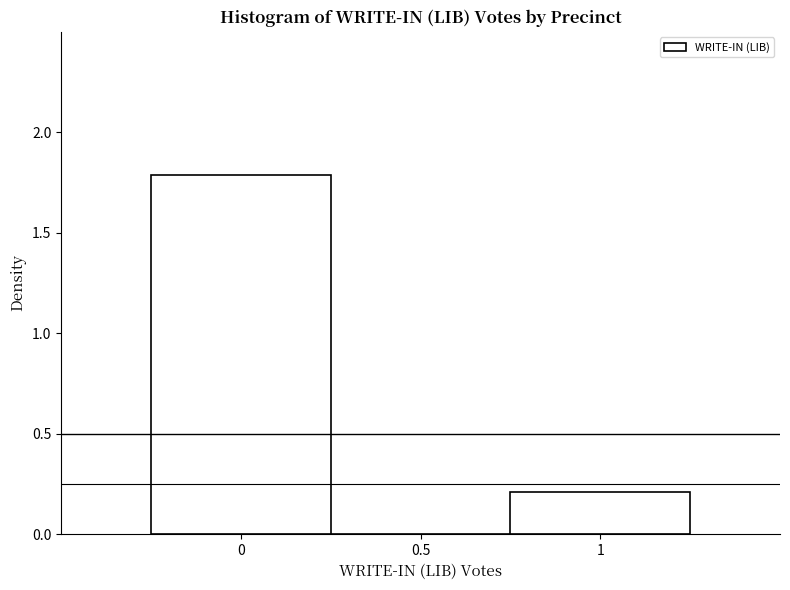

Reading left to right, list every bar in this chart as the range it spans on the x-axis followed by its height. The values are not printed on the chart, so give them approximately, as read against the axis.

-0.25 to 0.25: 1.8
0.25 to 0.75: 0
0.75 to 1.25: 0.2